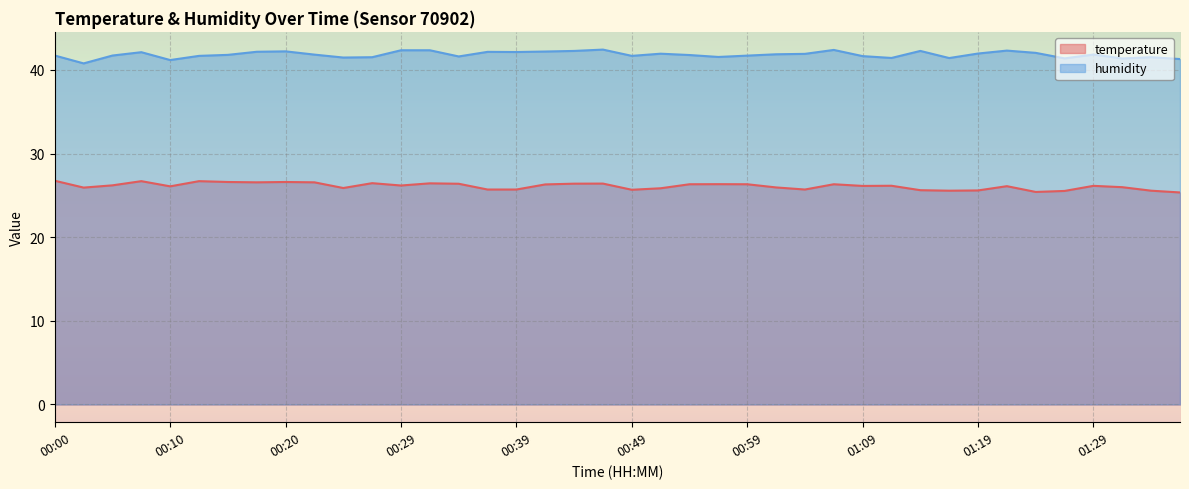

How many interior local valleys does the humidity series have?

11